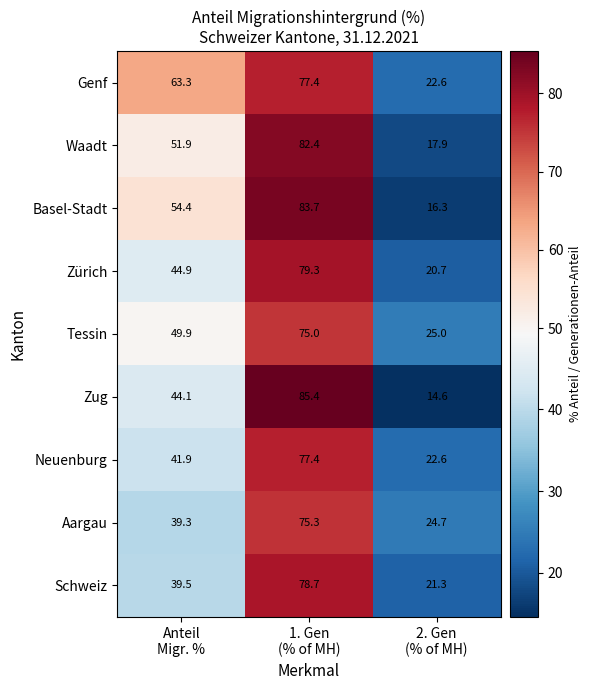

Reading right to left, transcribe all the data shown in this chart.

Genf: 22.6	77.4	63.3
Waadt: 17.9	82.4	51.9
Basel-Stadt: 16.3	83.7	54.4
Zürich: 20.7	79.3	44.9
Tessin: 25.0	75.0	49.9
Zug: 14.6	85.4	44.1
Neuenburg: 22.6	77.4	41.9
Aargau: 24.7	75.3	39.3
Schweiz: 21.3	78.7	39.5